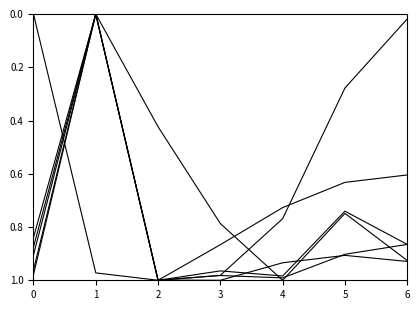

Is this an area chart (filled region under the line)?

No